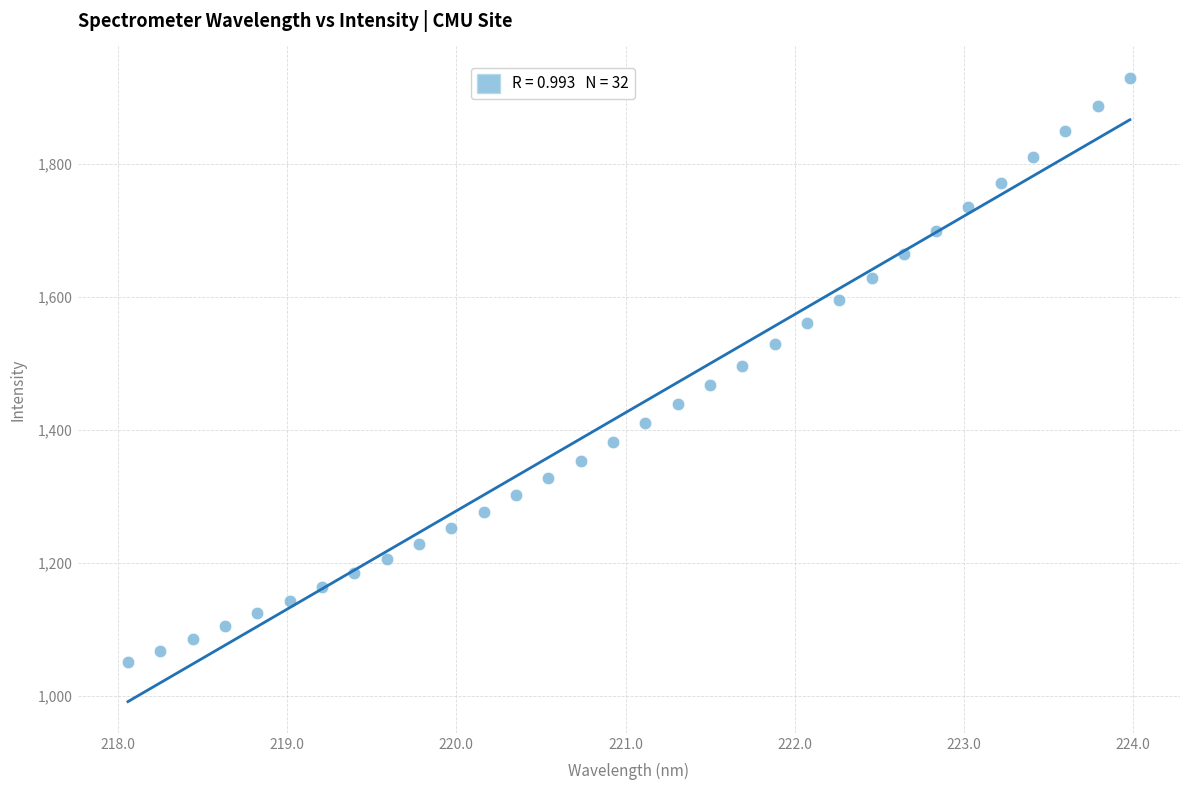

What is the range of Y values (max minus min)?

878.3